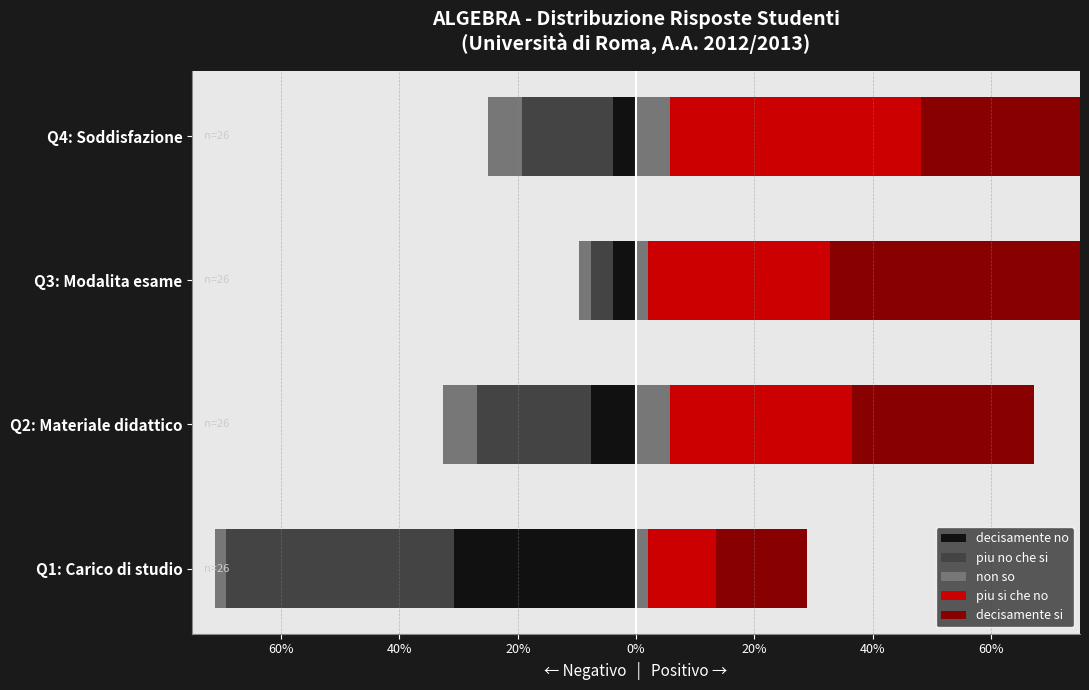

Which series has the widest spread of values?

Q3: Modalita esame